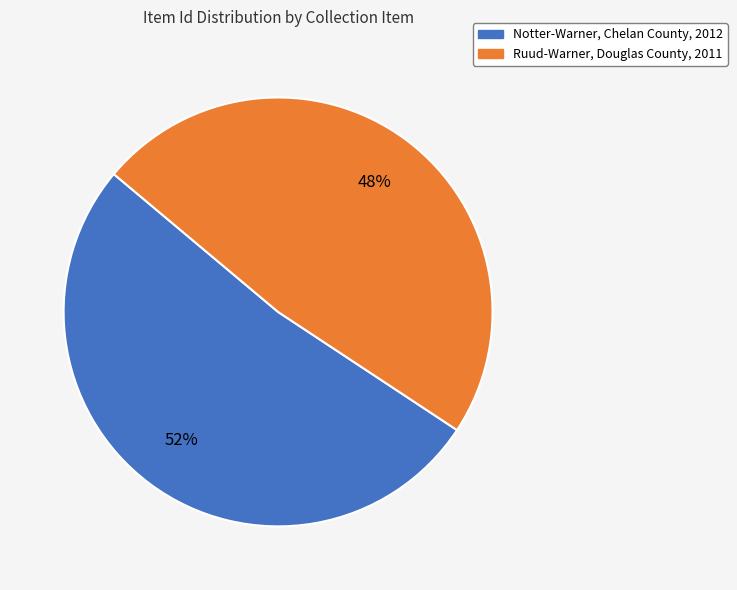

Does Ruud-Warner, Douglas County, 2011 account for over 50% of the chart?

No